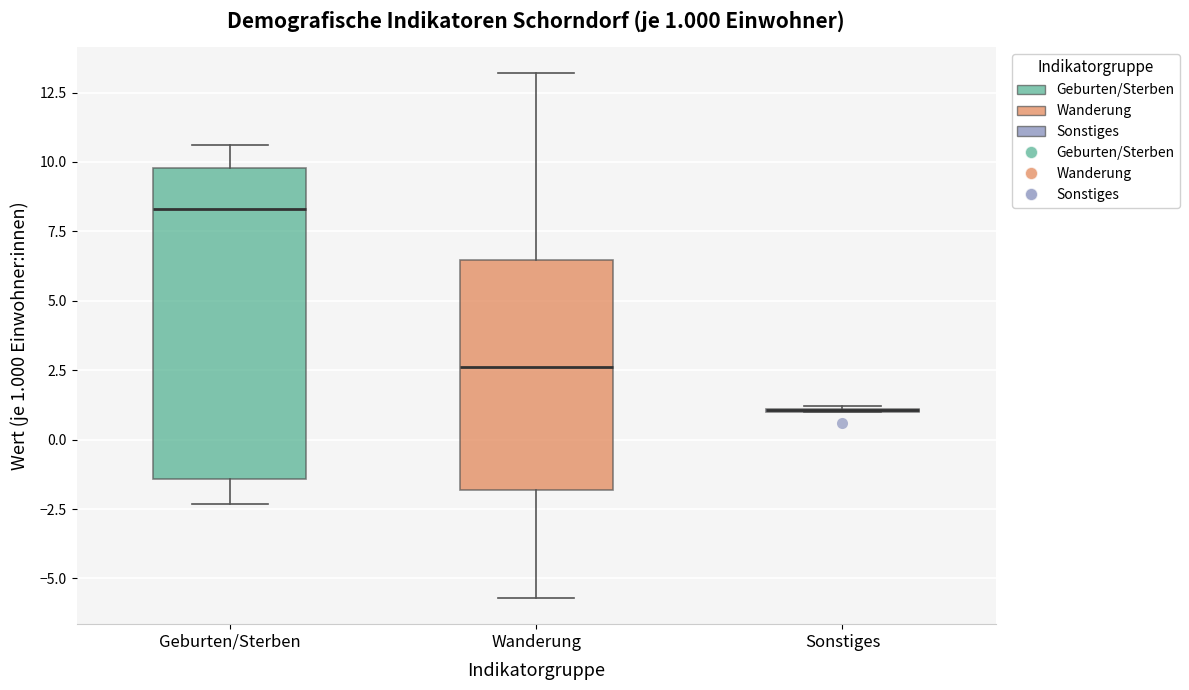

Comparing the boxes themselves (not the whiskers), which one is the tallest?

Geburten/Sterben